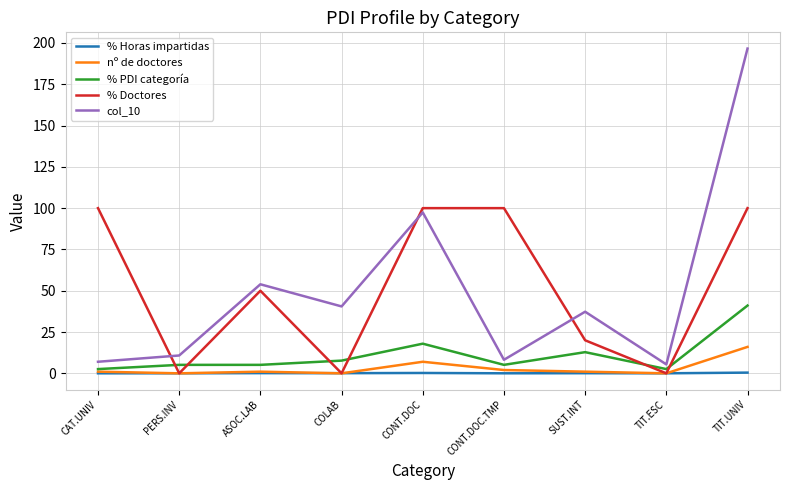

How many interior local valleys does the % Doctores series have?

3